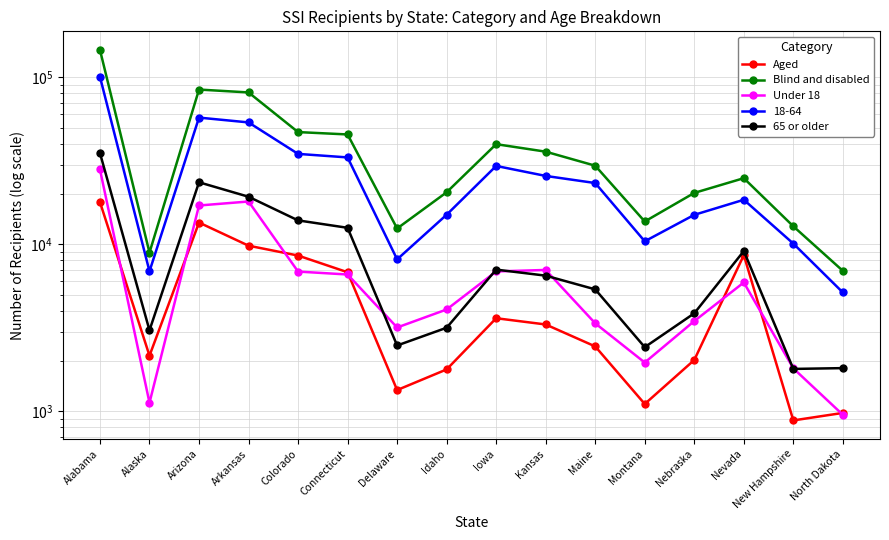

Reading right to left, what are all the values shown in this chart?

Aged: North Dakota=977	New Hampshire=881	Nevada=8603	Nebraska=2027	Montana=1105	Maine=2444	Kansas=3308	Iowa=3606	Idaho=1780	Delaware=1339	Connecticut=6797	Colorado=8557	Arkansas=9805	Arizona=13491	Alaska=2151	Alabama=17889
Blind and disabled: North Dakota=6930	New Hampshire=12808	Nevada=24876	Nebraska=20304	Montana=13688	Maine=29546	Kansas=35854	Iowa=39767	Idaho=20481	Delaware=12428	Connecticut=45463	Colorado=46975	Arkansas=81163	Arizona=84443	Alaska=8913	Alabama=145989
Under 18: North Dakota=952	New Hampshire=1806	Nevada=5903	Nebraska=3467	Montana=1957	Maine=3361	Kansas=7017	Iowa=6874	Idaho=4068	Delaware=3173	Connecticut=6590	Colorado=6861	Arkansas=18035	Arizona=17068	Alaska=1124	Alabama=28052
65 or older: North Dakota=1812	New Hampshire=1792	Nevada=9107	Nebraska=3859	Montana=2419	Maine=5368	Kansas=6486	Iowa=7049	Idaho=3163	Delaware=2476	Connecticut=12547	Colorado=13898	Arkansas=19259	Arizona=23509	Alaska=3053	Alabama=35173